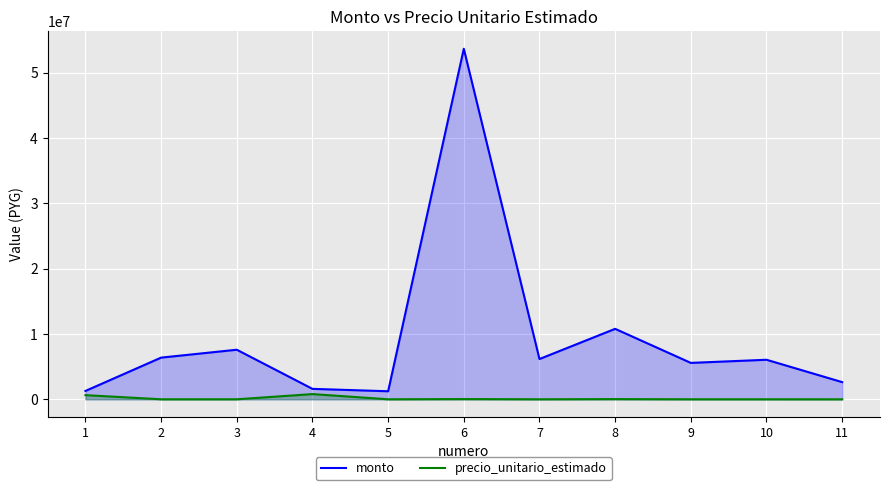

How many values in the precio_unitario_estimado series are below 3990?

5